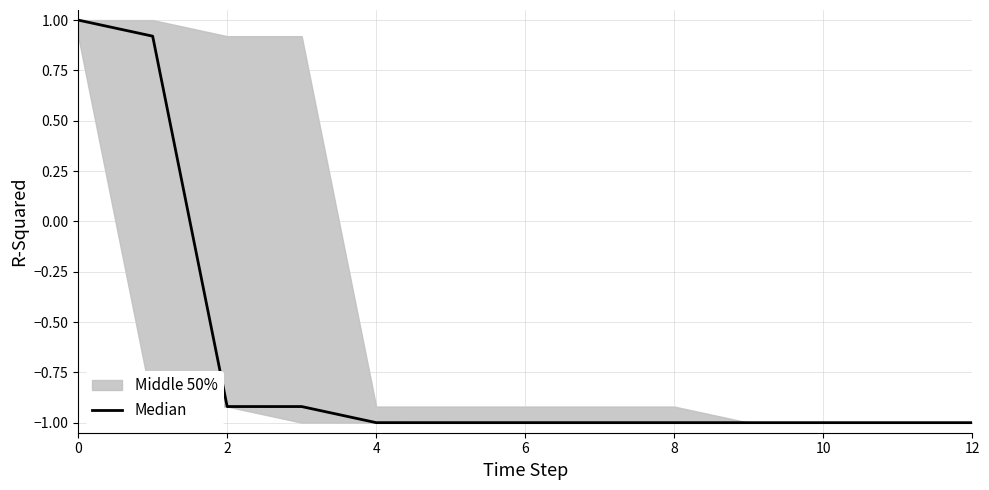

What is the smallest value displayed?

-1.0